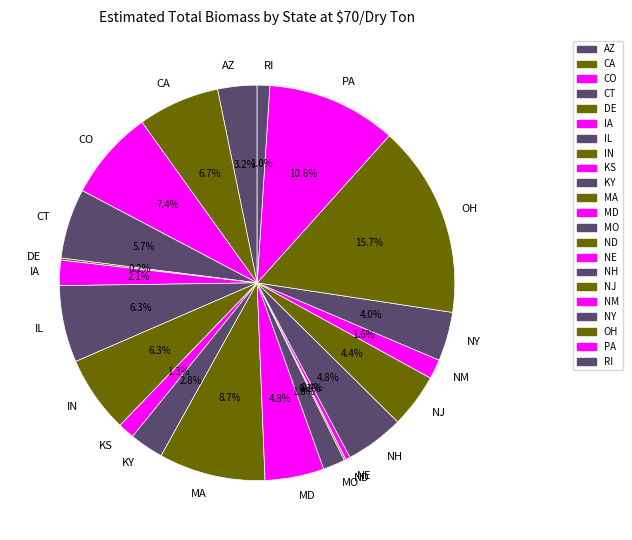

What percentage do MA and KY together represent?

11.5%